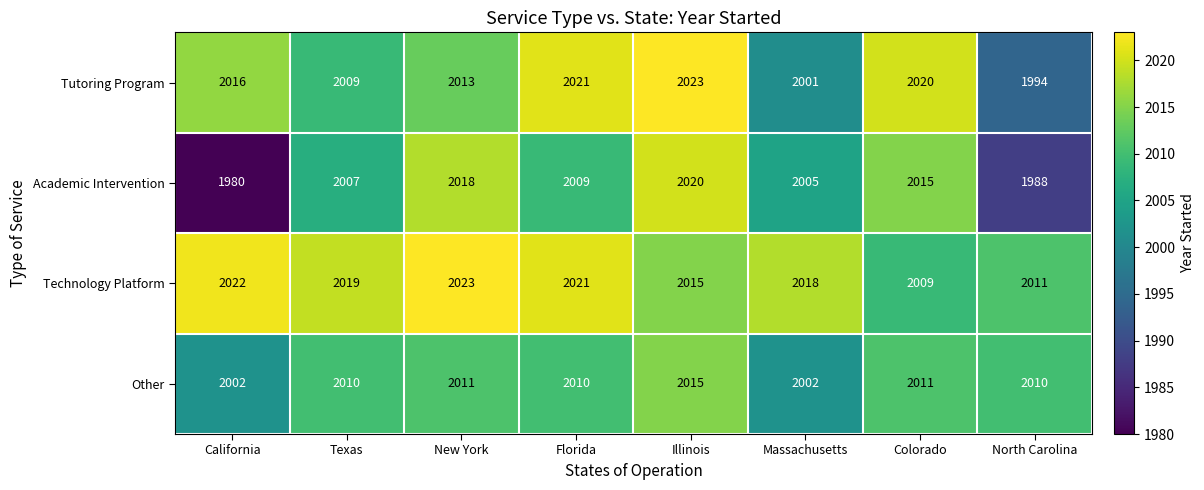

List the series in order of their overall mean, highest first.

Technology Platform, Tutoring Program, Other, Academic Intervention